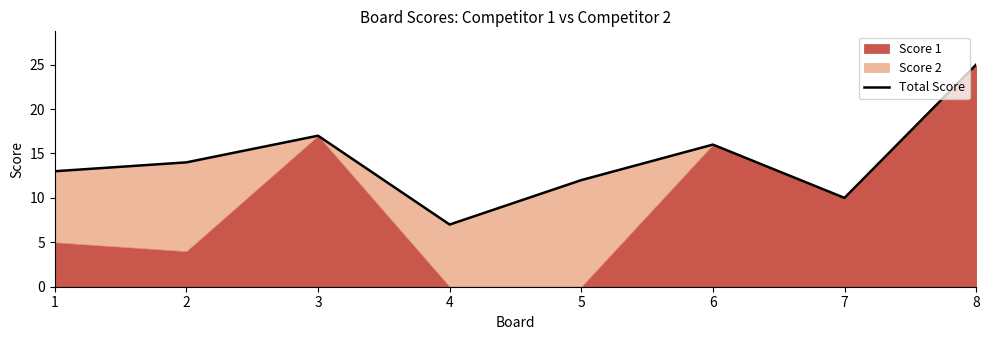

Reading left to right, list all the values displayed in this chart.

1=13	2=14	3=17	4=7	5=12	6=16	7=10	8=25